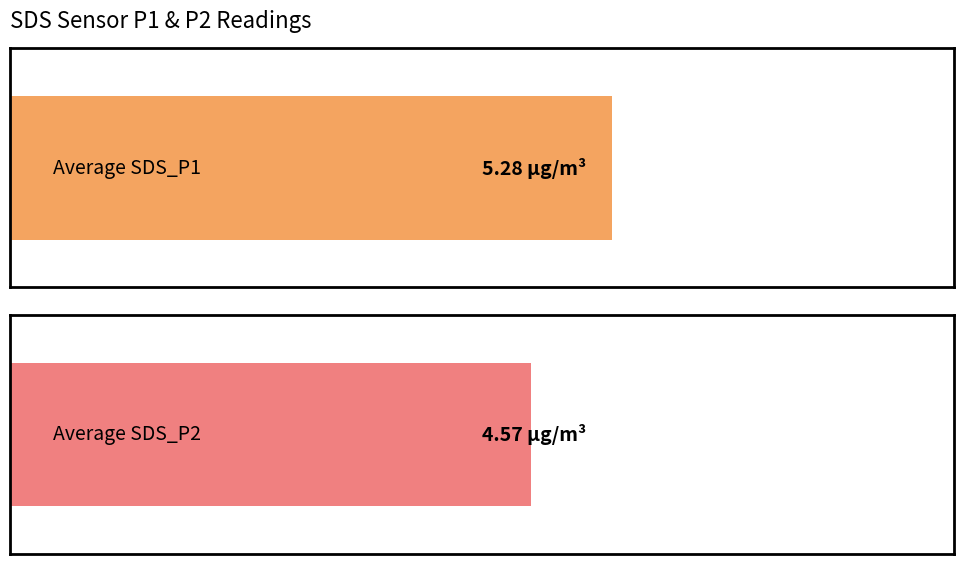

Is the value of SDS_P2 at 00:41 greater than the value of SDS_P1 at 00:16?

No